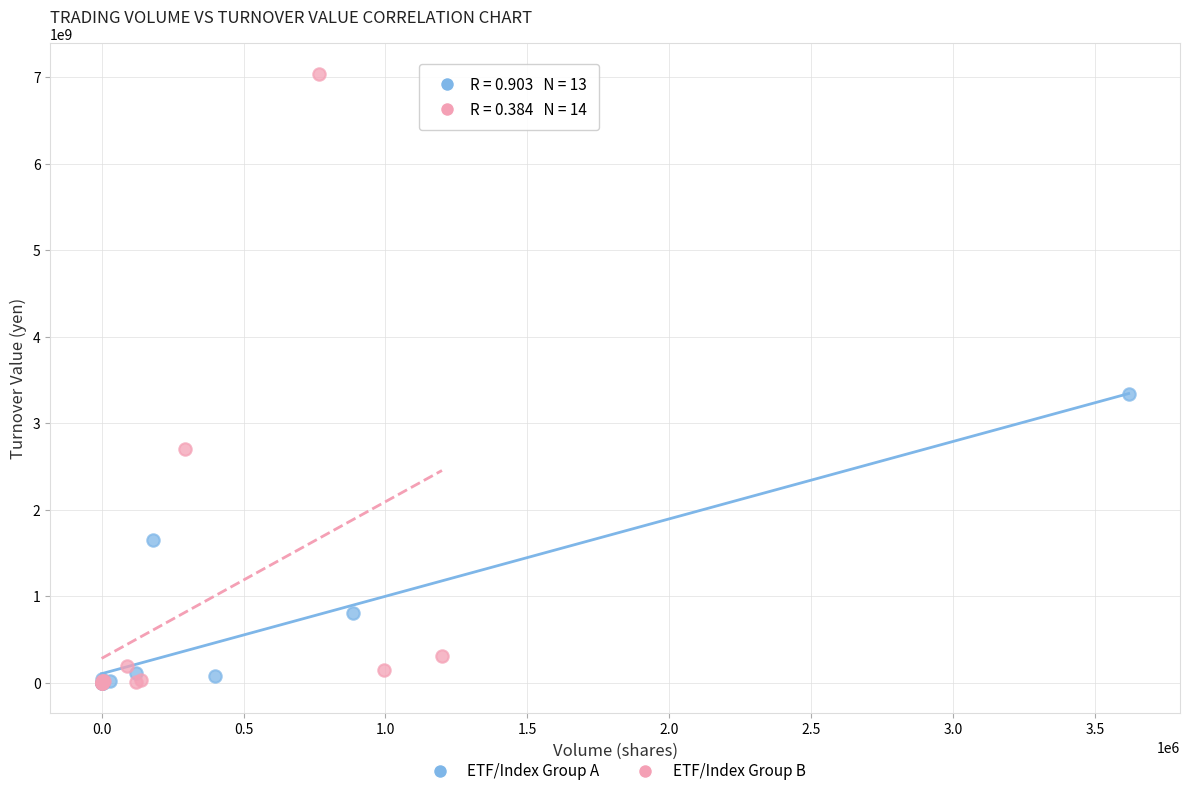

Which series has the largest Y range (max minus min)?

ETF/Index Group B